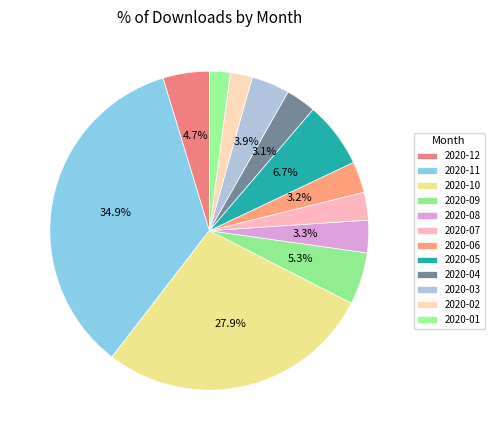

How many segments does this pie chart have?

12